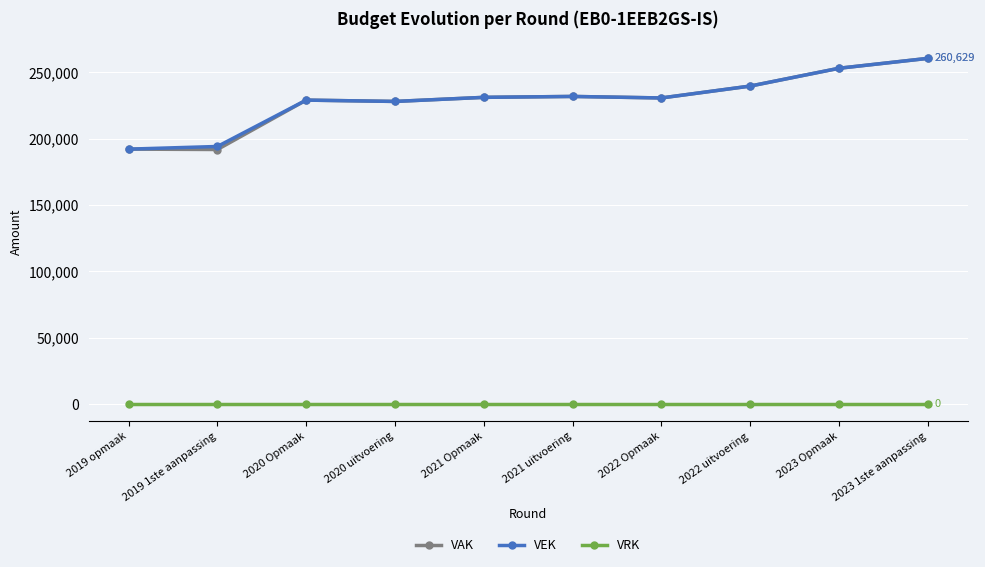

What is the label of the 5th point from the left?

2021 Opmaak